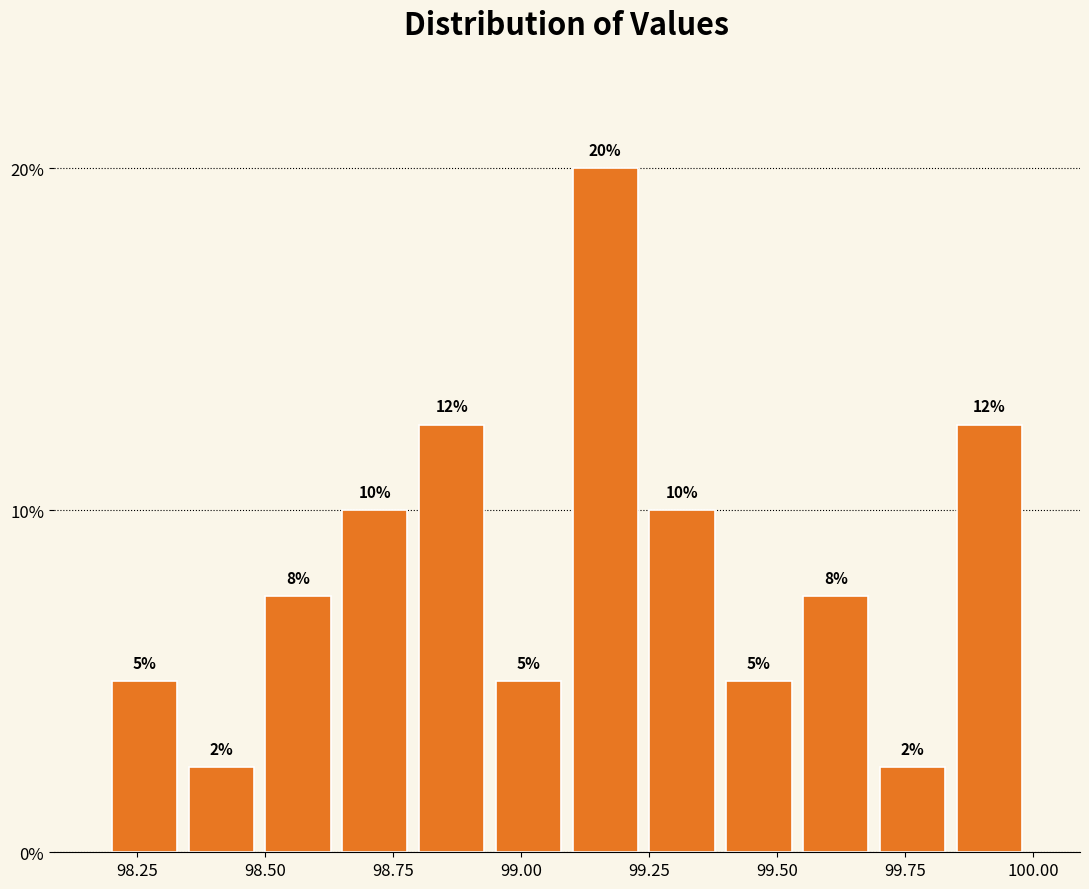

Around what value on the x-axis is the tallest bar? Give the approximate position of its centre, as read against the axis.

99.15